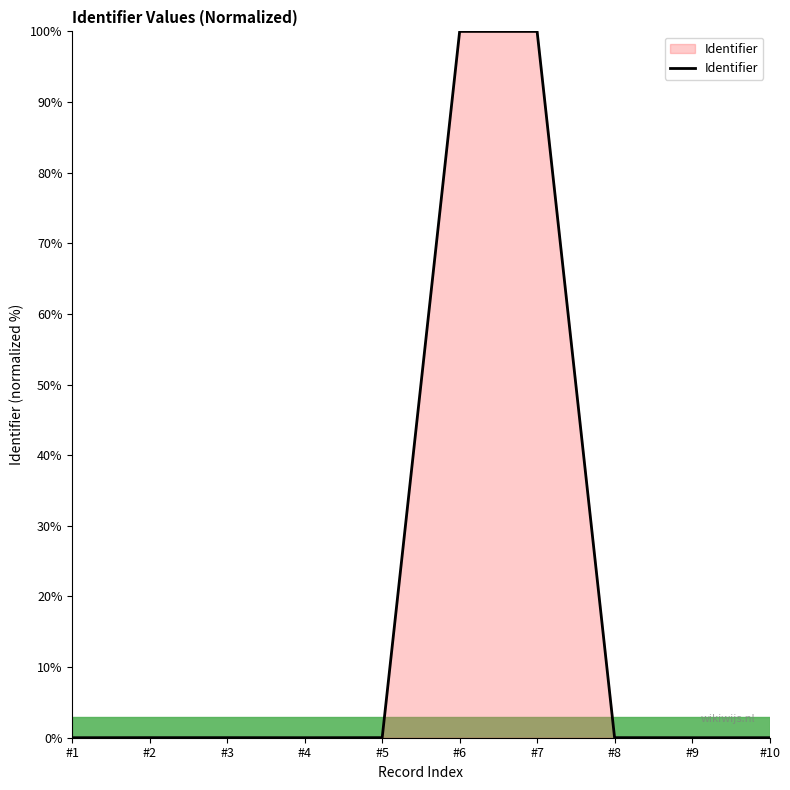

What is the maximum value shown in the chart?

100.0